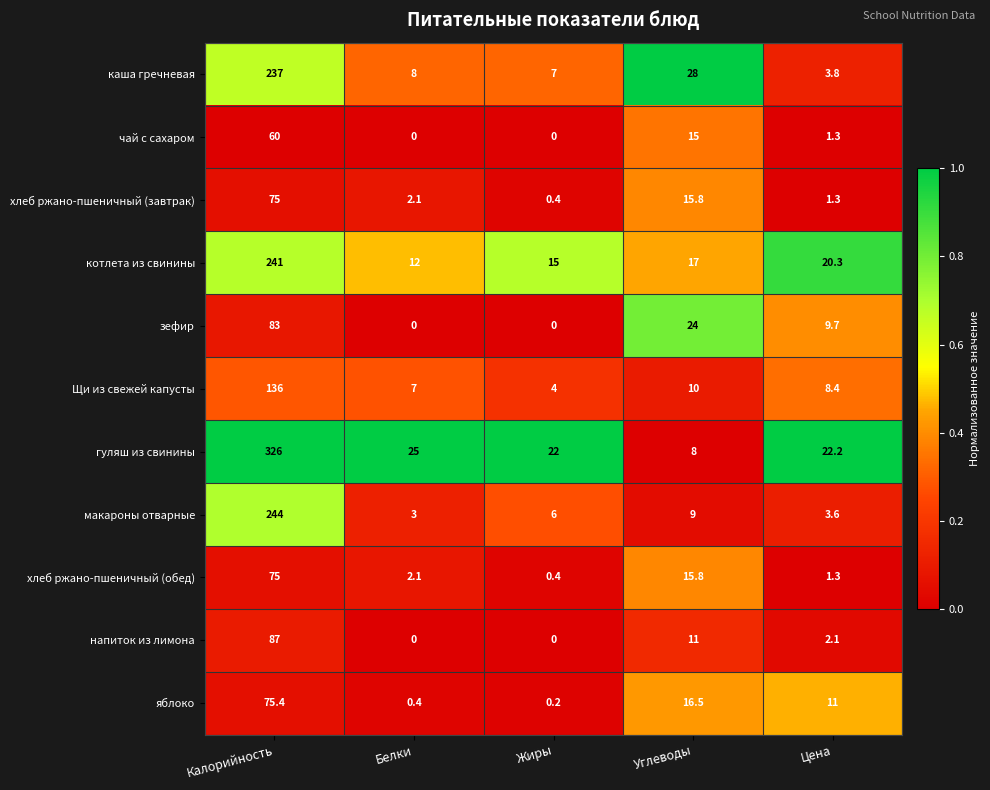

What is the greatest value displayed?

326.0